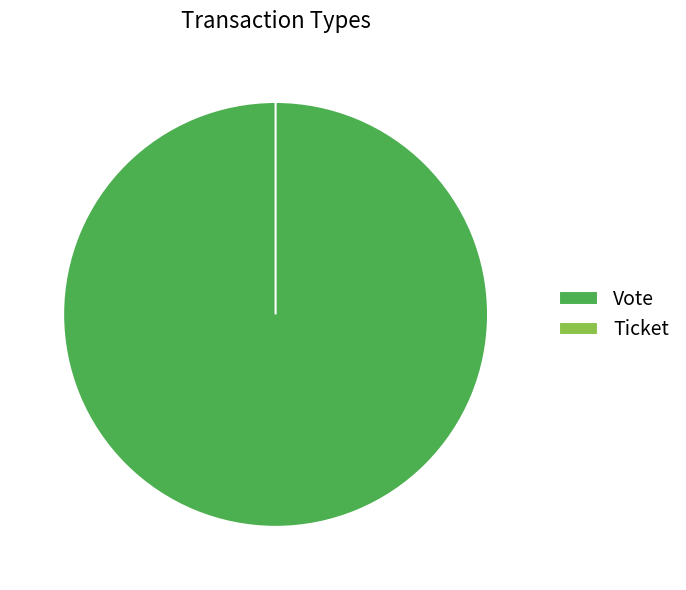

Rank the categories by value from highest to lowest.

Vote, Ticket